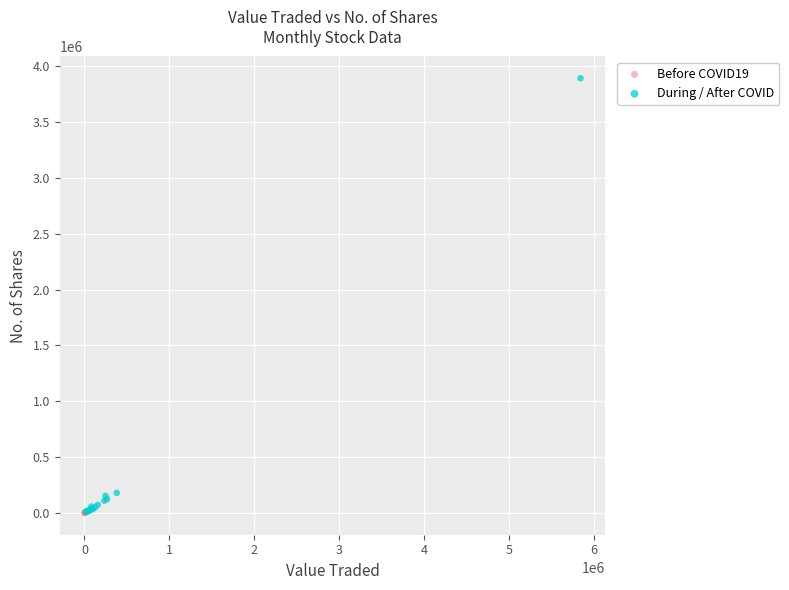

Which series contains the highest Y value?

During / After COVID